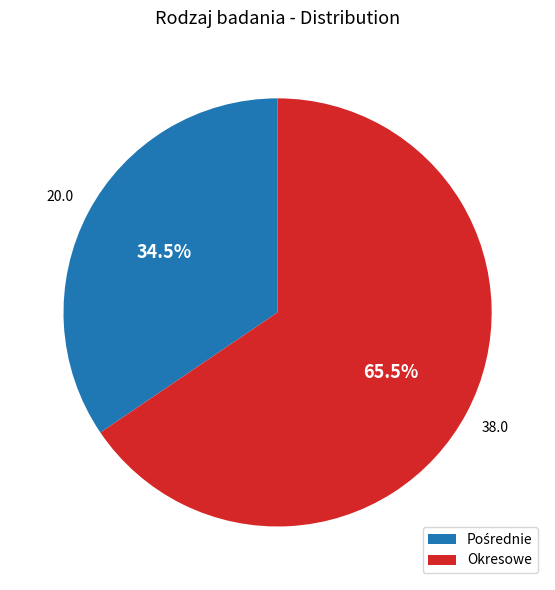

Which slice is the largest?

Okresowe